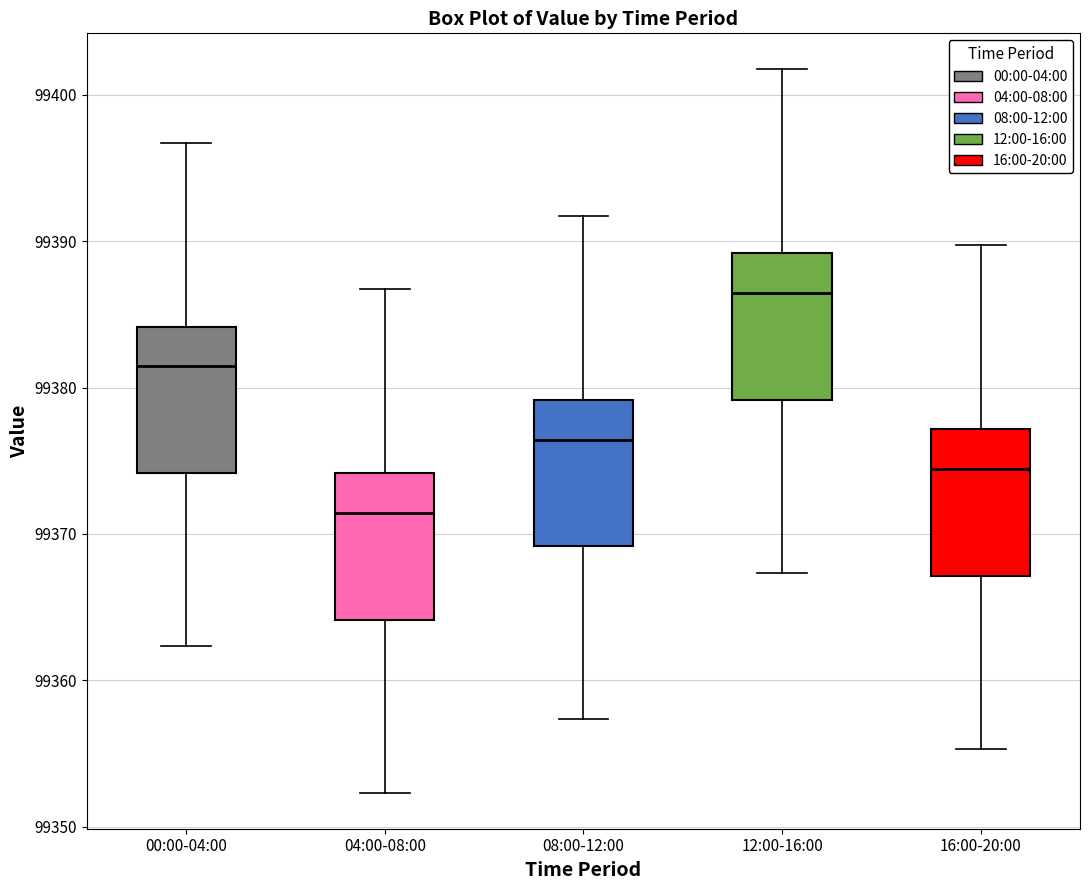

Which box's median line is the highest?

12:00-16:00